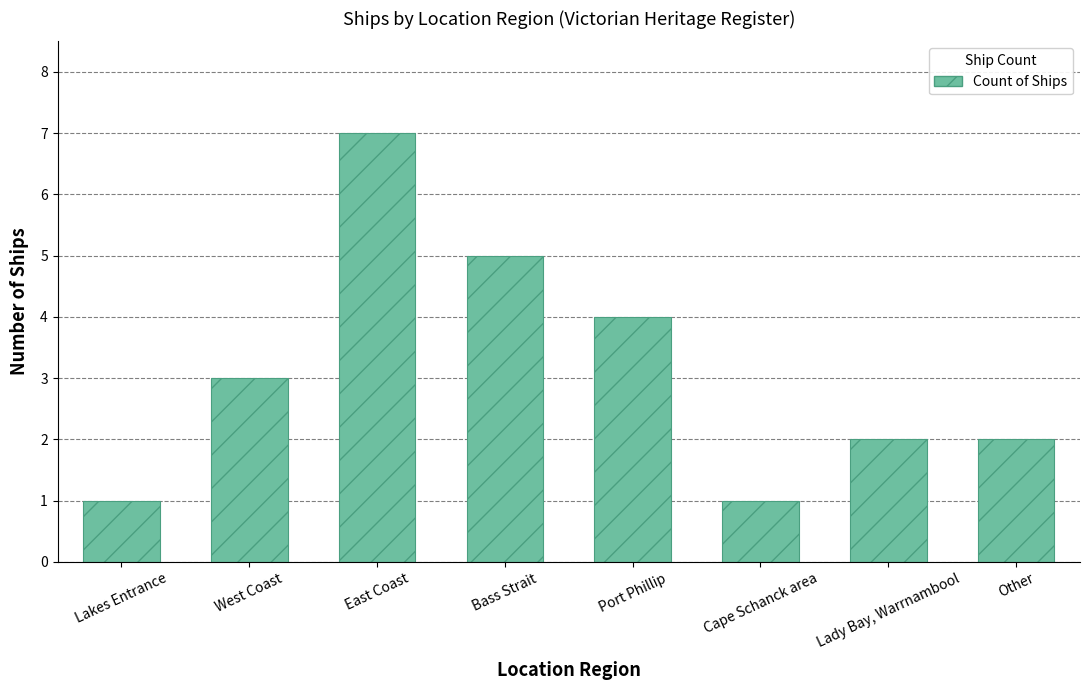

How many bars are there in total?

8